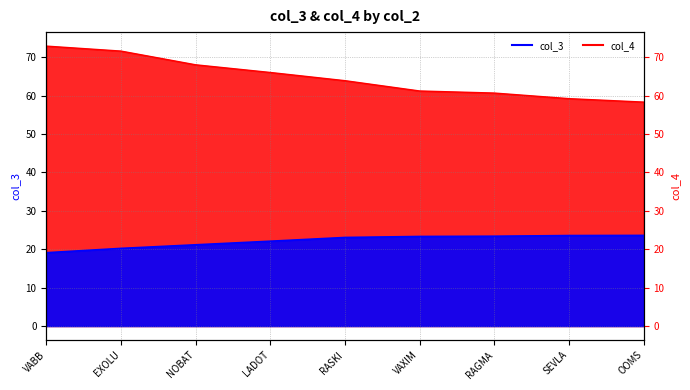

At how many categories does at least one series exceed 57?

9